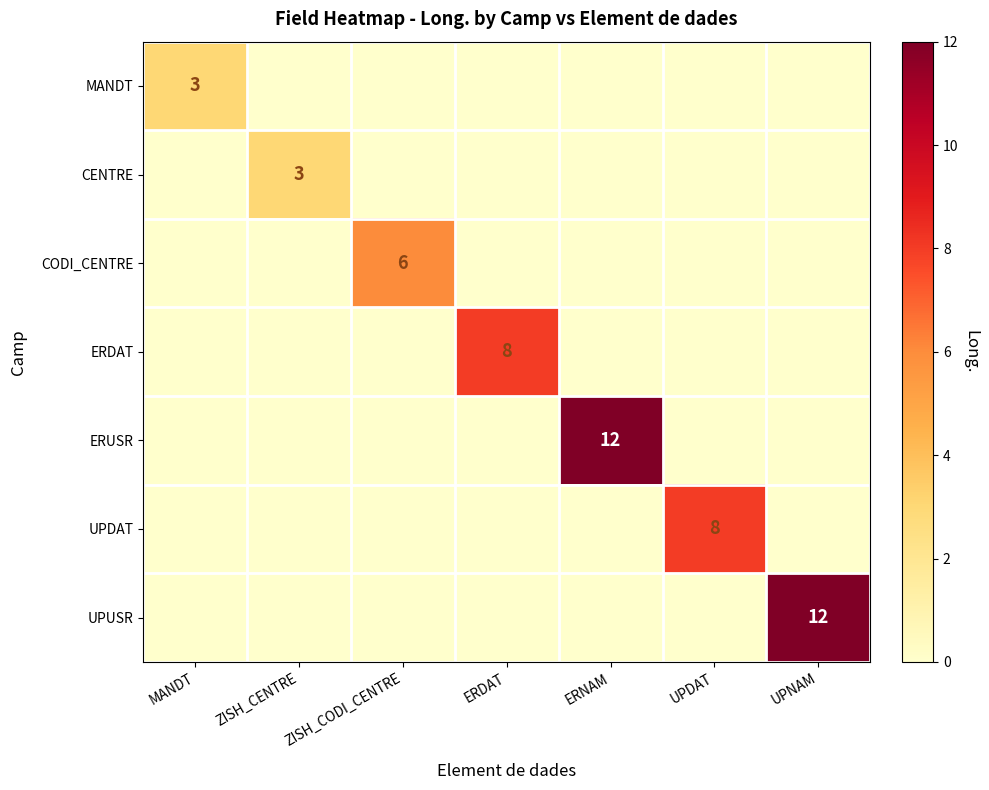

Is the value of CENTRE at ZISH_CENTRE greater than the value of ERDAT at UPDAT?

Yes